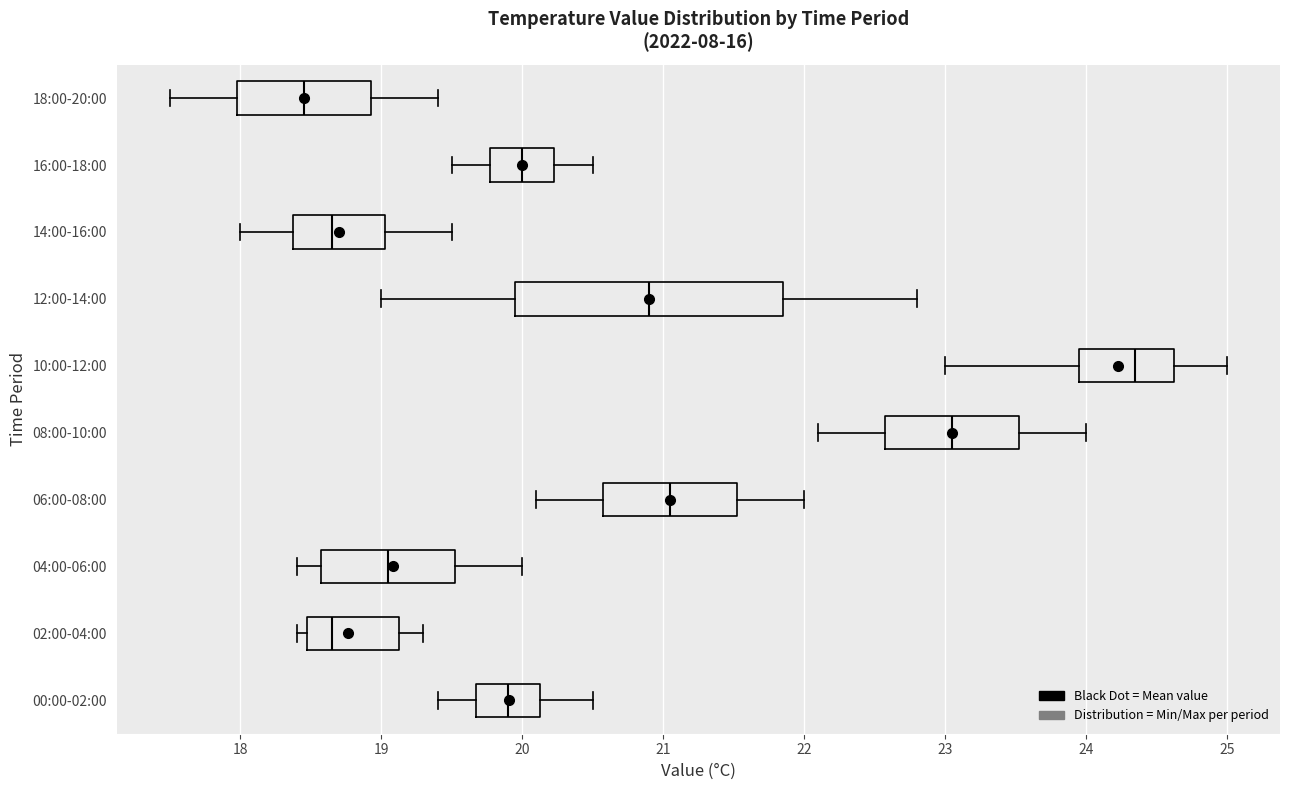

Which box is the widest, from its left edge to its right edge?

12:00-14:00